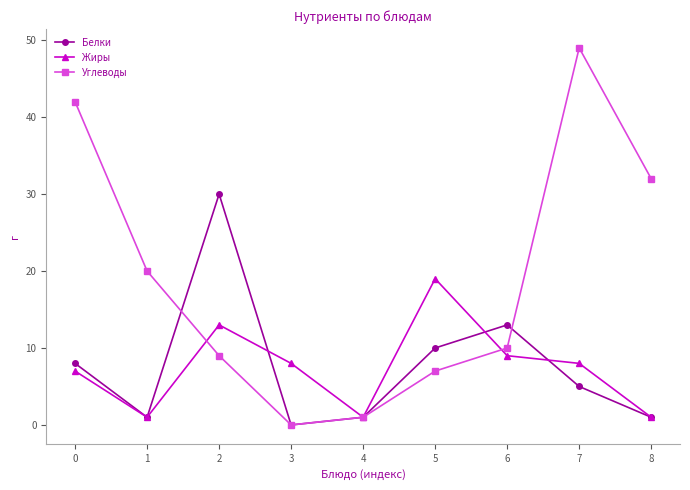

True or false: Белки has more than 2 interior local peaks.

False